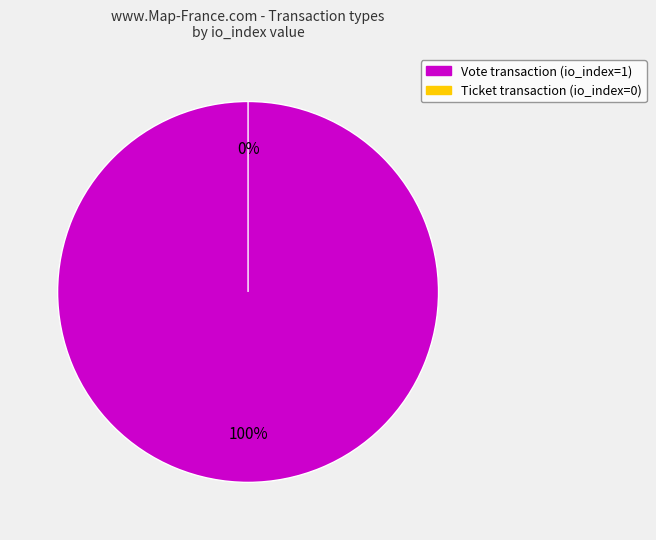

How many segments does this pie chart have?

2